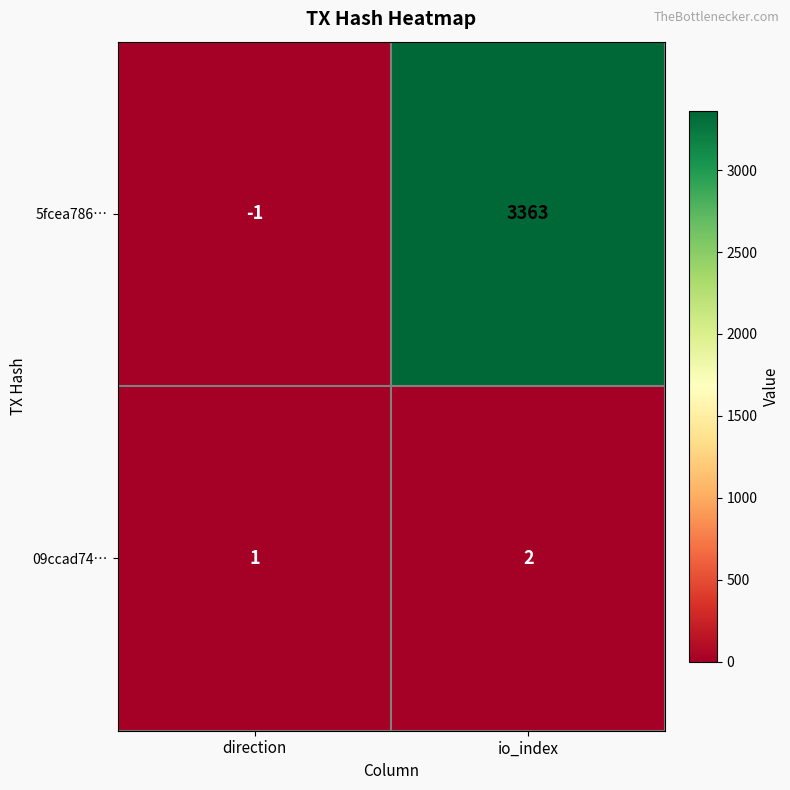

At direction, list the series in order from smallest to largest.

5fcea786…, 09ccad74…